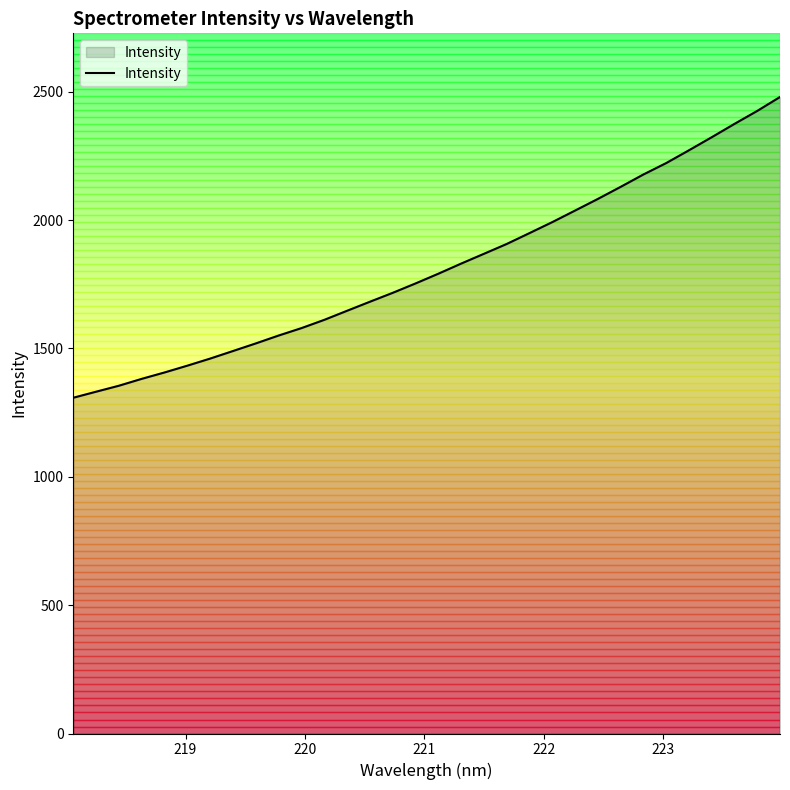

True or false: the data has more than 2 interior local peaks.

False